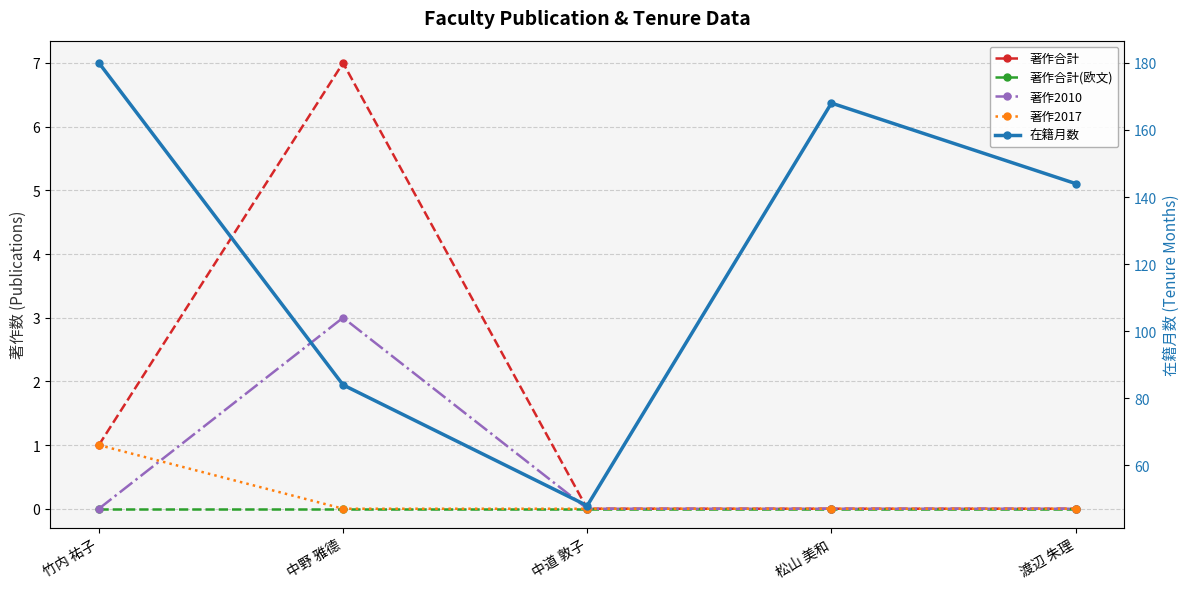

Which series has the largest range (max minus min)?

在籍月数